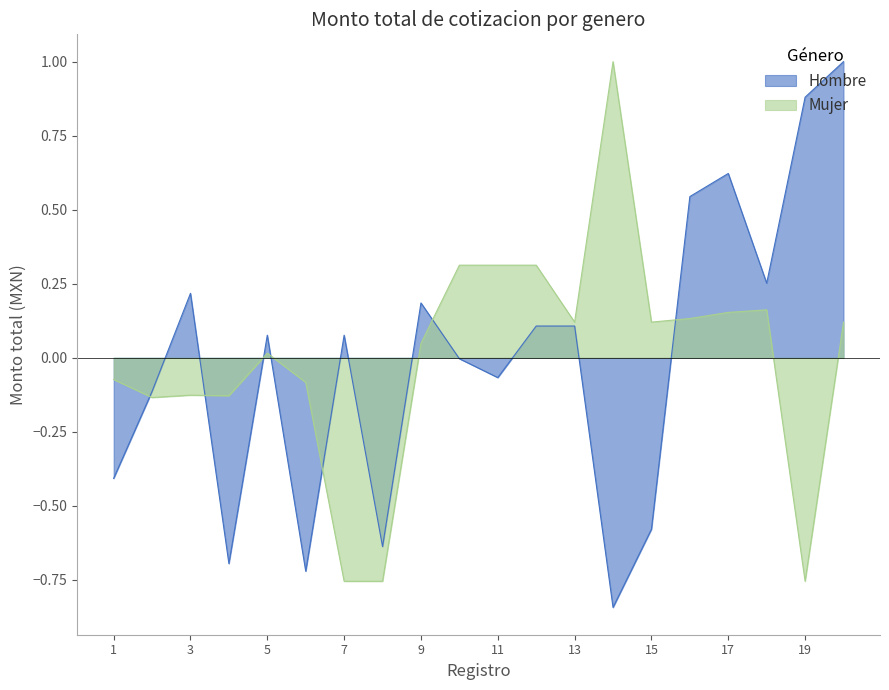

Is the value of Hombre at 20 greater than the value of Mujer at 17?

Yes